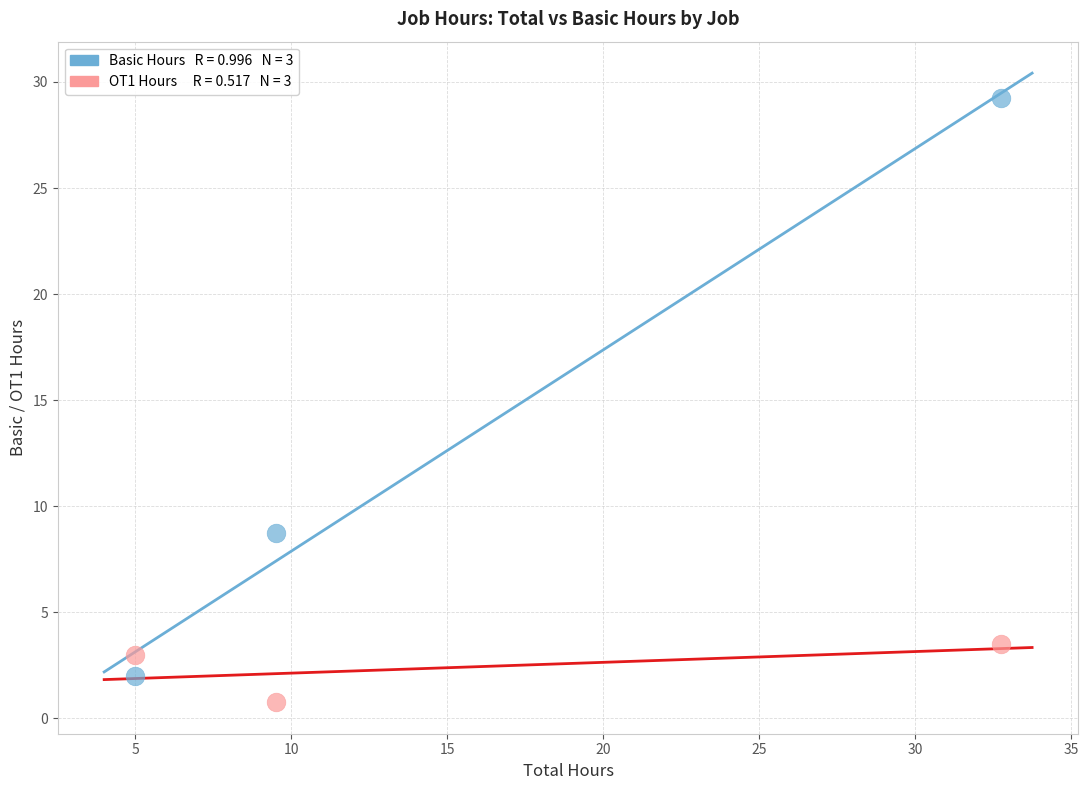

Across all series, what Y value is closest to 15?

8.8